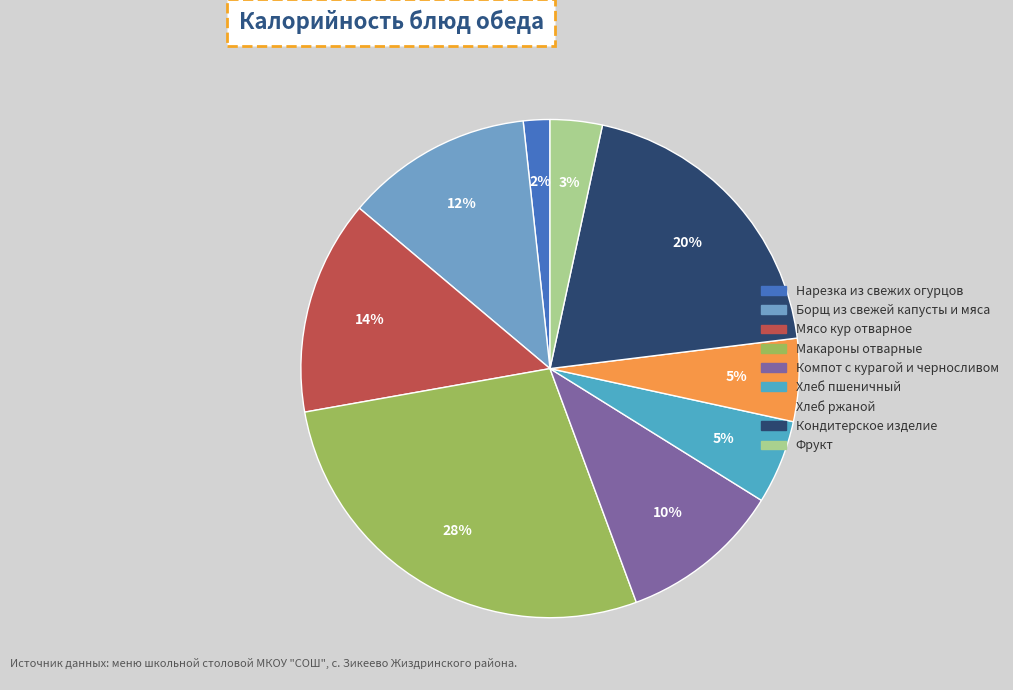

How many segments does this pie chart have?

9